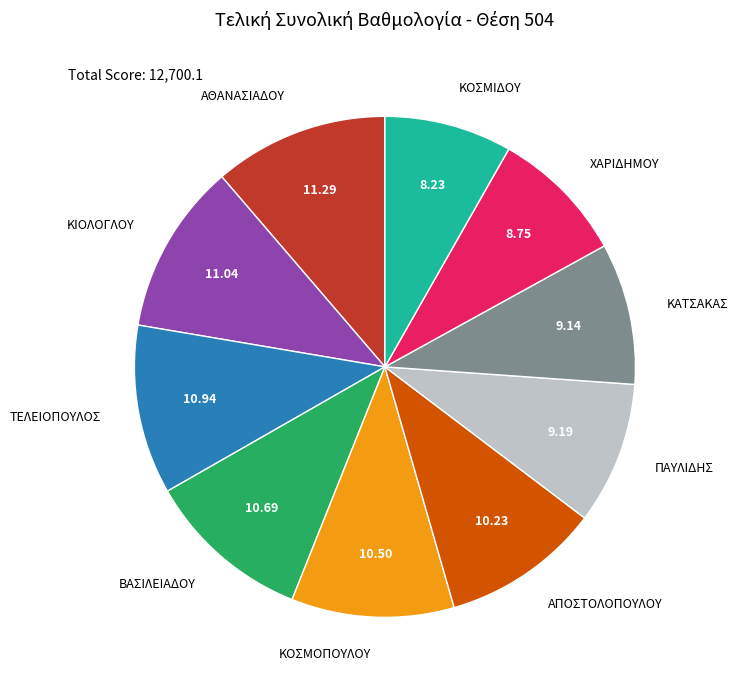

Is there a majority slice in this chart?

No